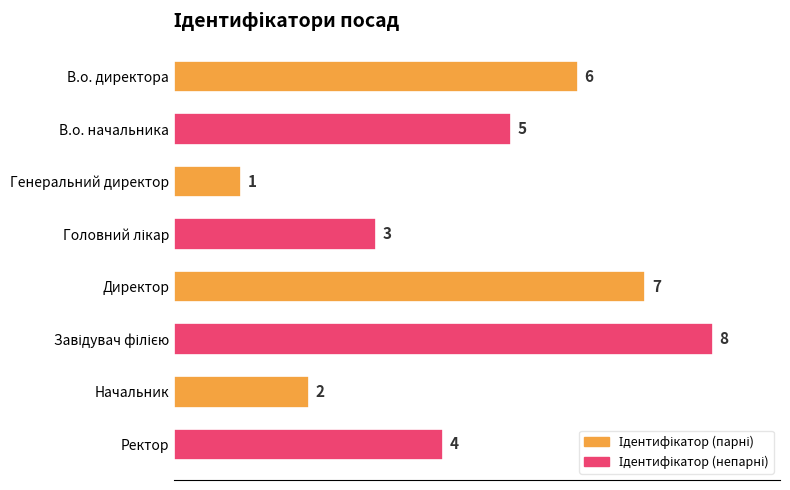

Reading top to bottom, transcribe all the data shown in this chart.

6	5	1	3	7	8	2	4